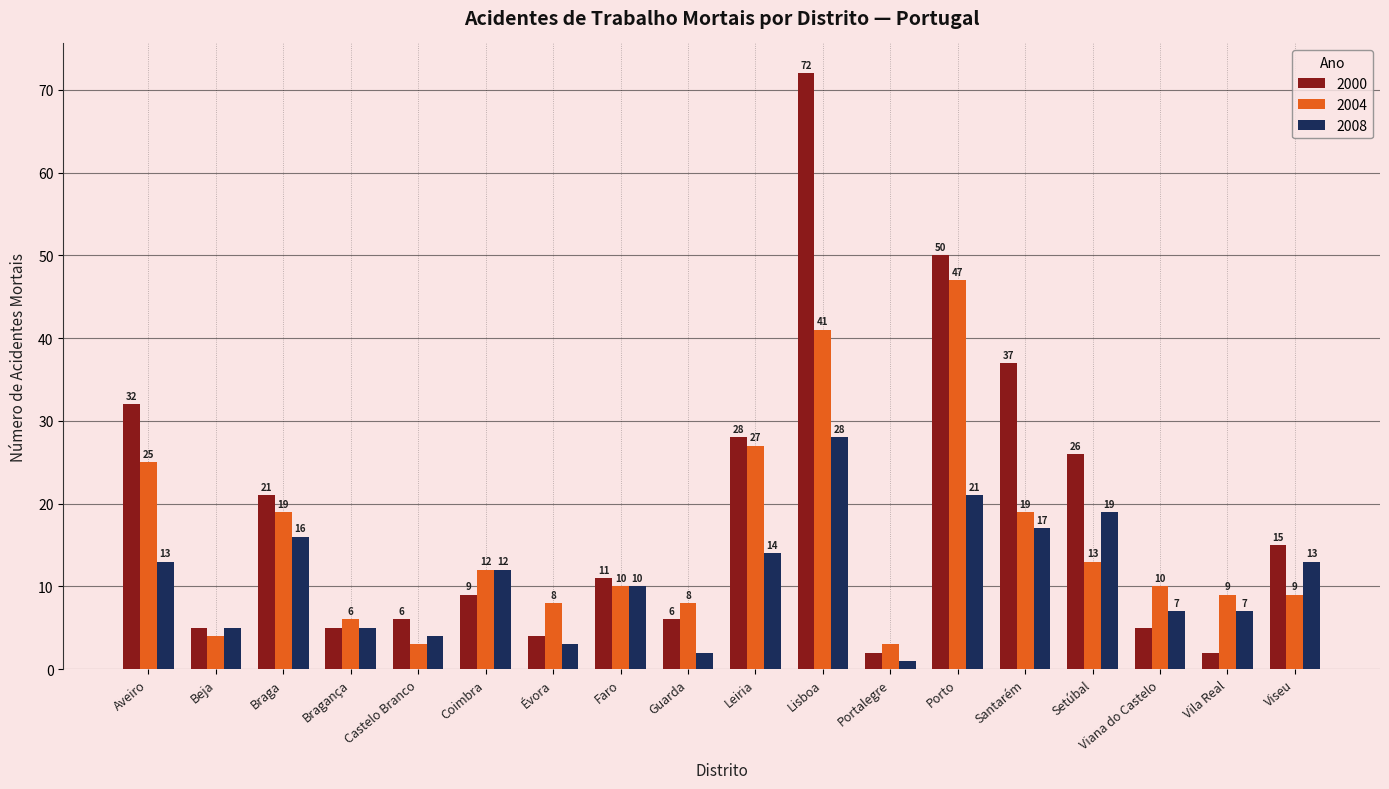

Between Évora and Santarém, which series saw the biggest shift?

2000